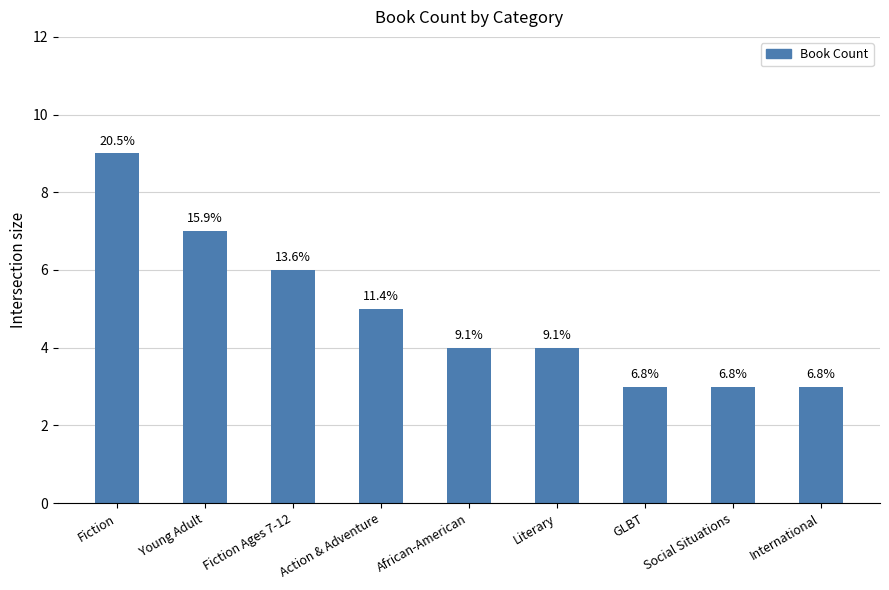

True or false: the data shows 2 at Fiction.

False